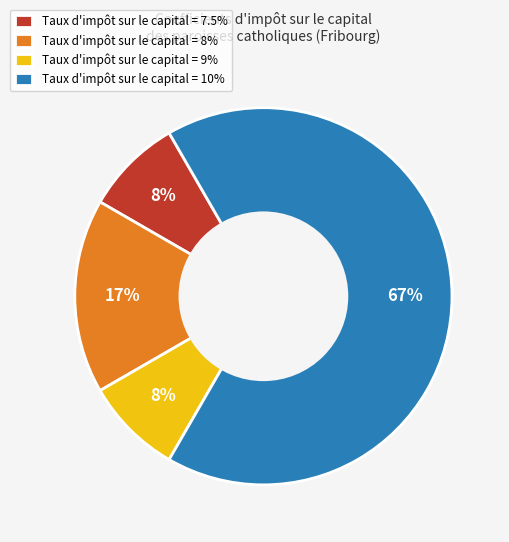

Count the number of slices in the pie.

4